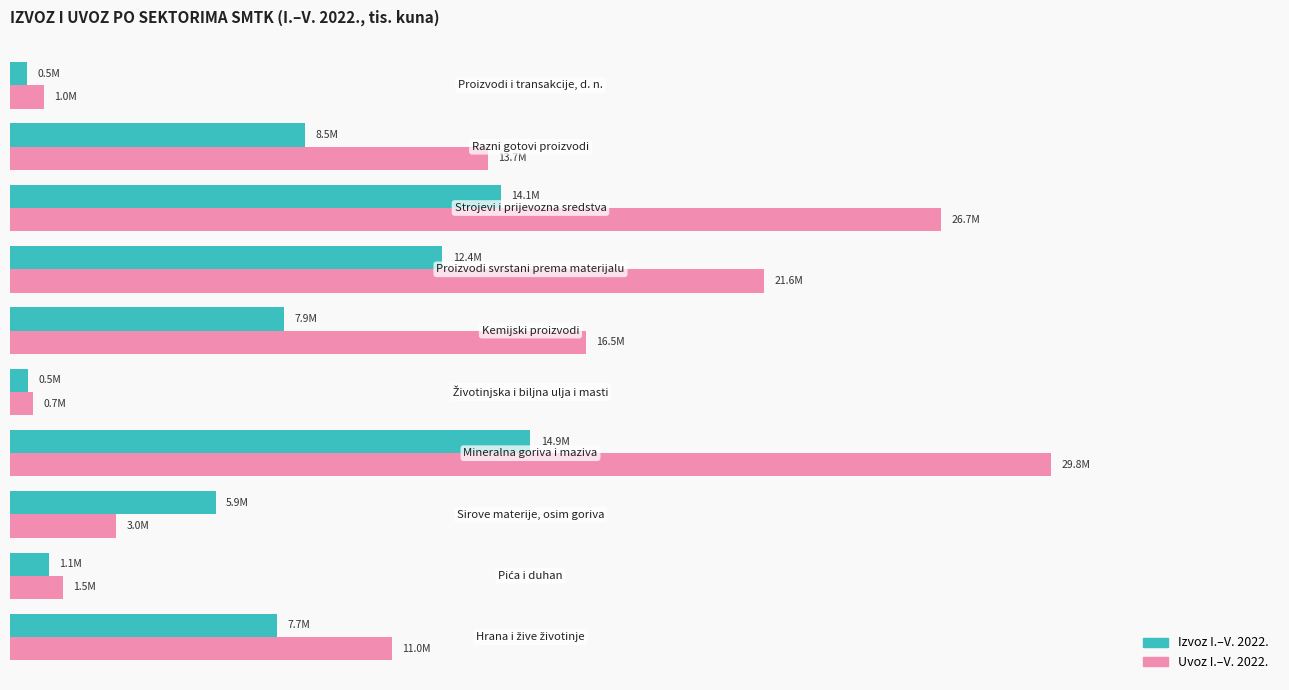

Reading left to right, what are all the values shown in this chart?

Izvoz I.–V. 2022.: 7668908	1119517	5894954	14920876	507337	7865632	12399113	14078473	8452742	488404
Uvoz I.–V. 2022.: 10953519	1514889	3038047	29849181	650937	16507824	21613730	26691753	13695114	973611